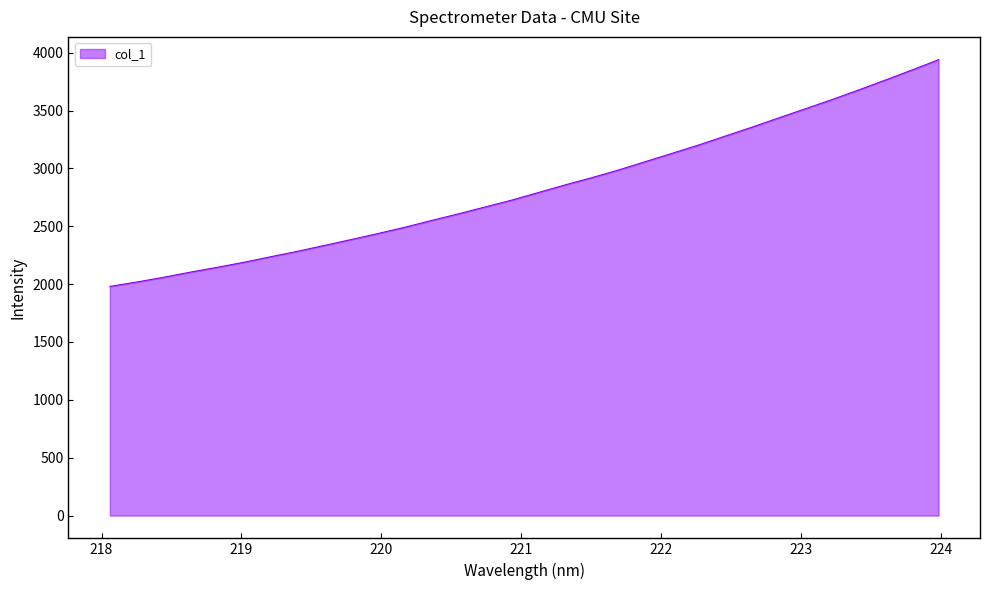

What is the smallest value displayed?

1980.1